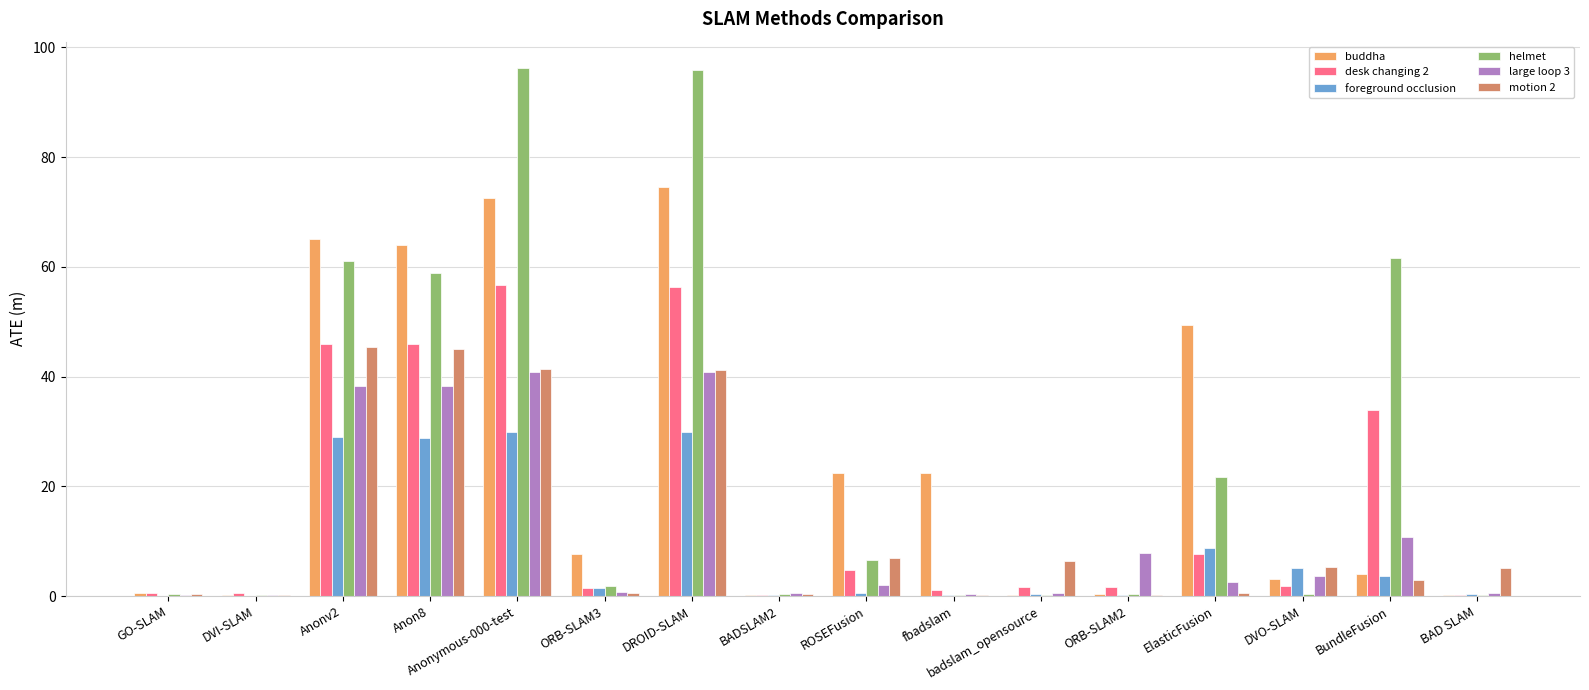

Between fbadslam and BundleFusion, which series saw the biggest shift?

helmet